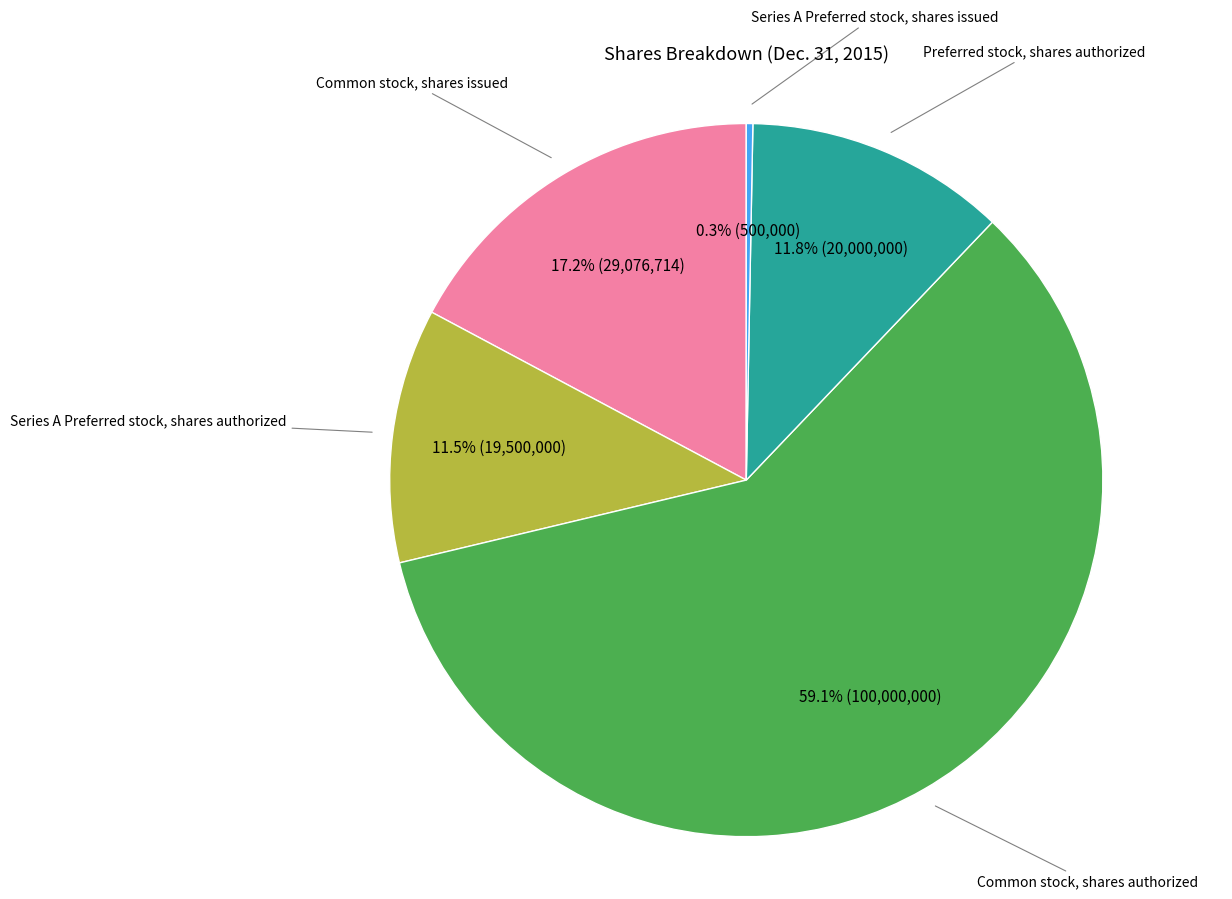

Is there any slice that represents more than half of the pie?

Yes